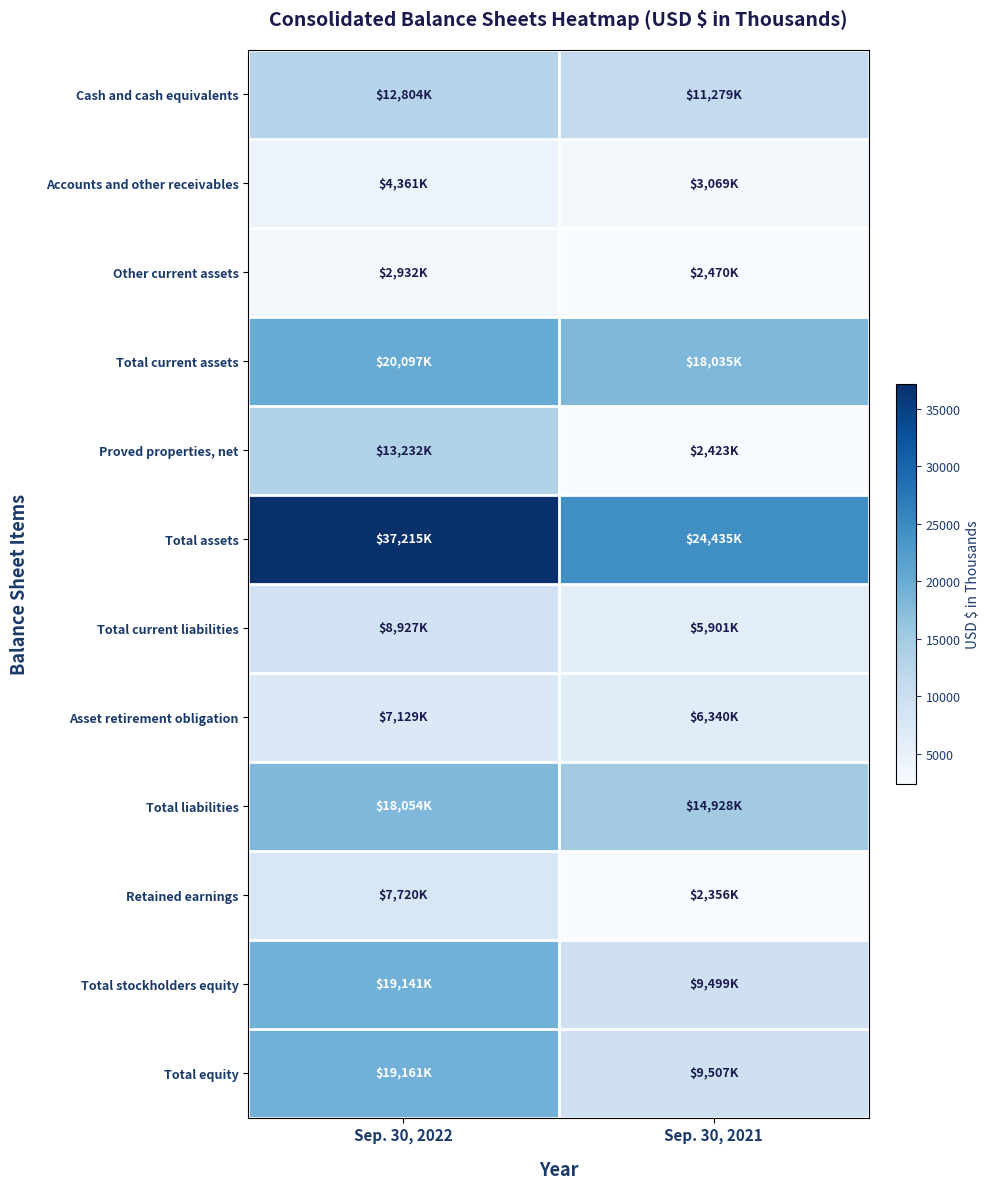

Reading left to right, what are all the values shown in this chart?

Cash and cash equivalents: Sep. 30, 2022=12804	Sep. 30, 2021=11279
Accounts and other receivables: Sep. 30, 2022=4361	Sep. 30, 2021=3069
Other current assets: Sep. 30, 2022=2932	Sep. 30, 2021=2470
Total current assets: Sep. 30, 2022=20097	Sep. 30, 2021=18035
Proved properties, net: Sep. 30, 2022=13232	Sep. 30, 2021=2423
Total assets: Sep. 30, 2022=37215	Sep. 30, 2021=24435
Total current liabilities: Sep. 30, 2022=8927	Sep. 30, 2021=5901
Asset retirement obligation: Sep. 30, 2022=7129	Sep. 30, 2021=6340
Total liabilities: Sep. 30, 2022=18054	Sep. 30, 2021=14928
Retained earnings: Sep. 30, 2022=7720	Sep. 30, 2021=2356
Total stockholders equity: Sep. 30, 2022=19141	Sep. 30, 2021=9499
Total equity: Sep. 30, 2022=19161	Sep. 30, 2021=9507